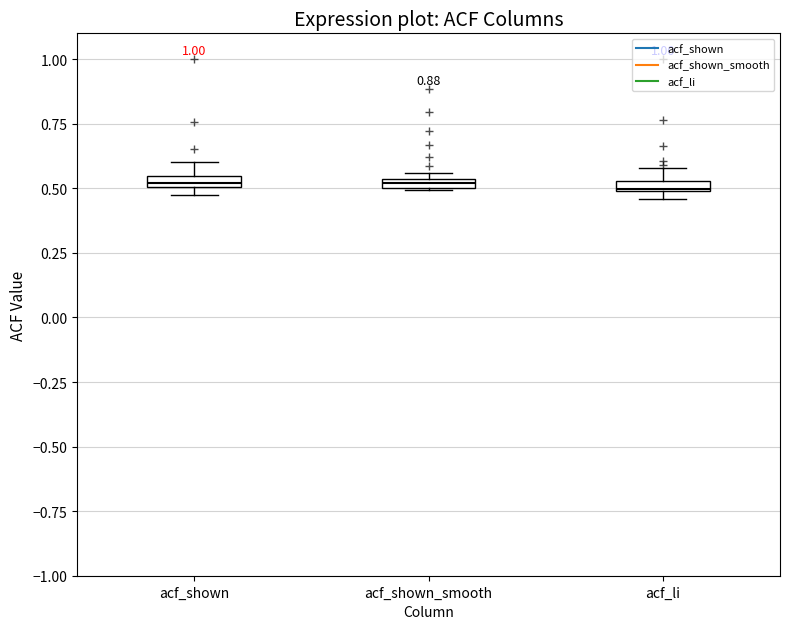

Where is the lower edge of the box for acf_shown_smooth on the y-axis? The values are not printed on the chart, so give them approximately, as read against the axis.

0.50